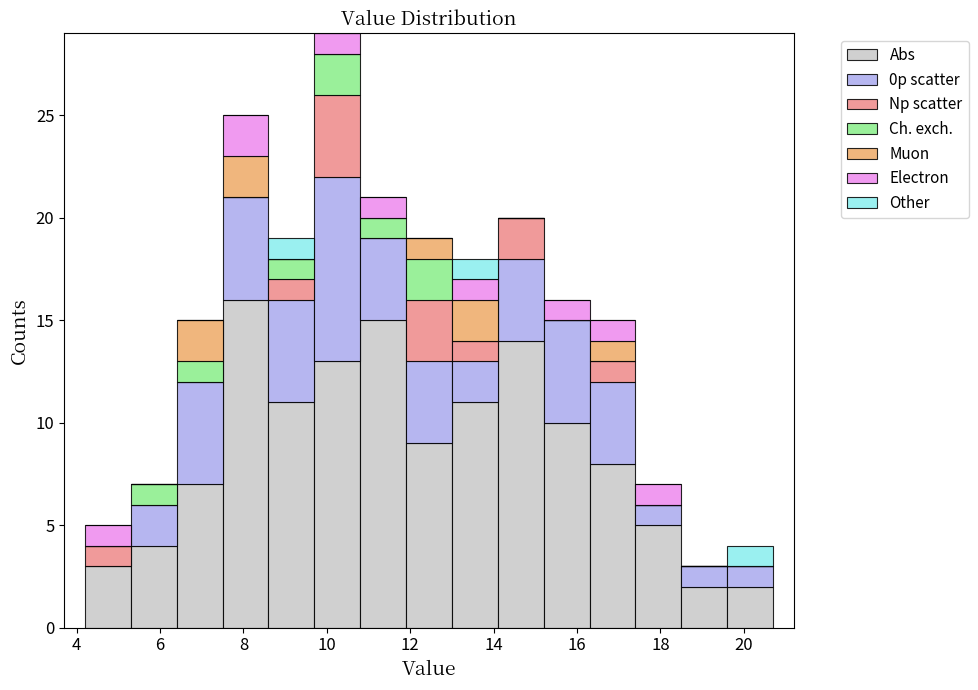

Which range on the x-axis has the tallest stacked bar (by total height)?

9.7 to 10.8